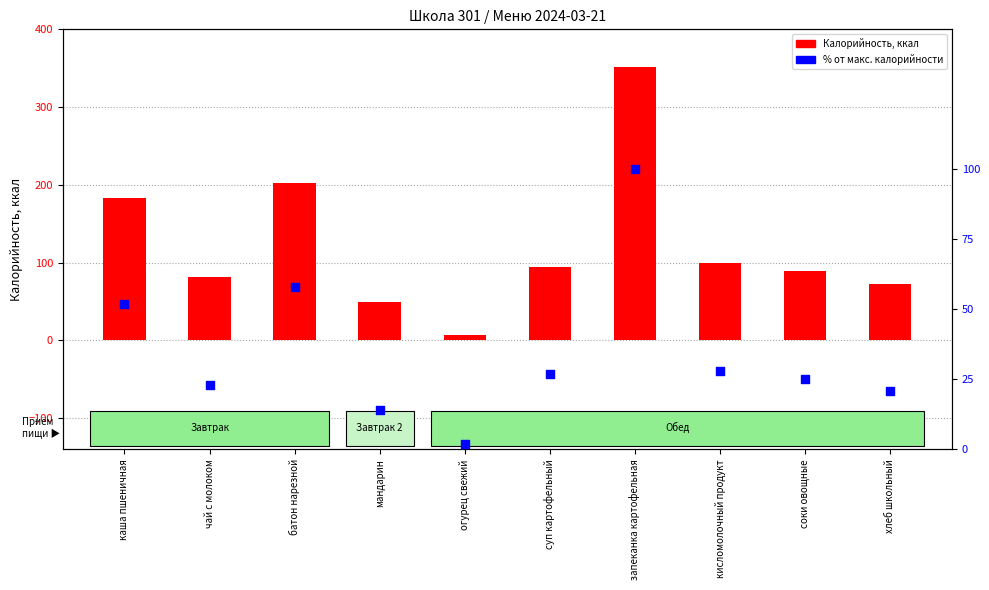

At how many categories does at least one series exceed 247?

1